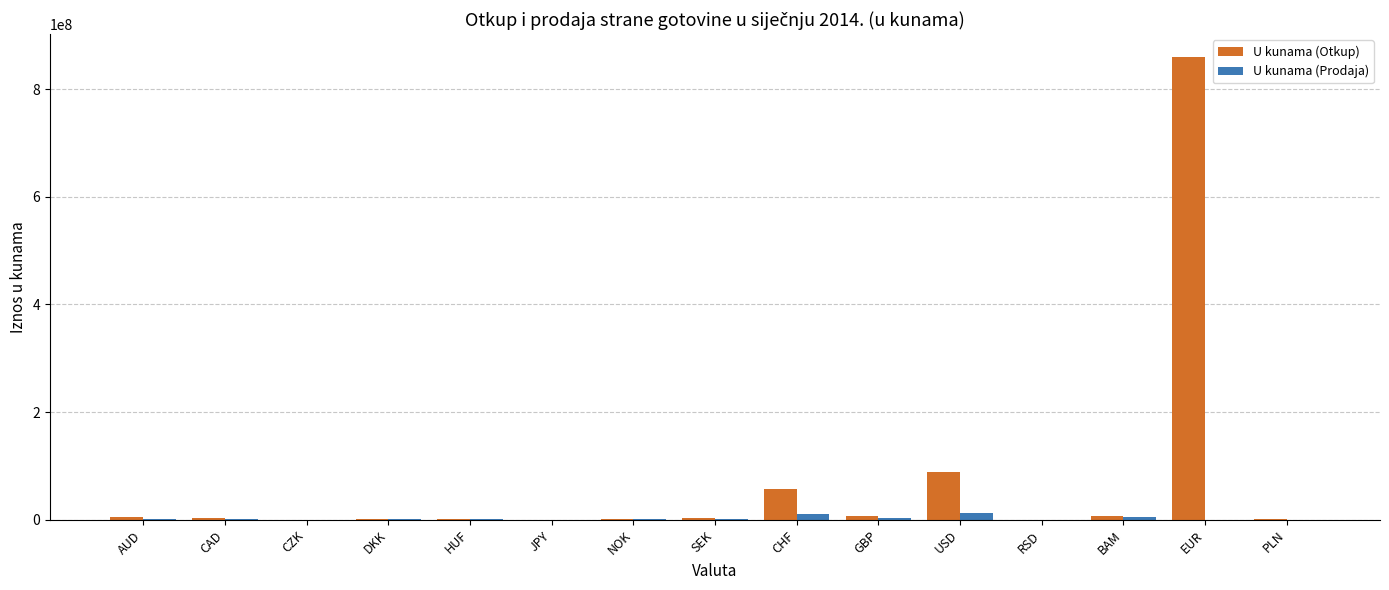

The U kunama (Otkup) series shows 19267874 at USD. True or false?

False